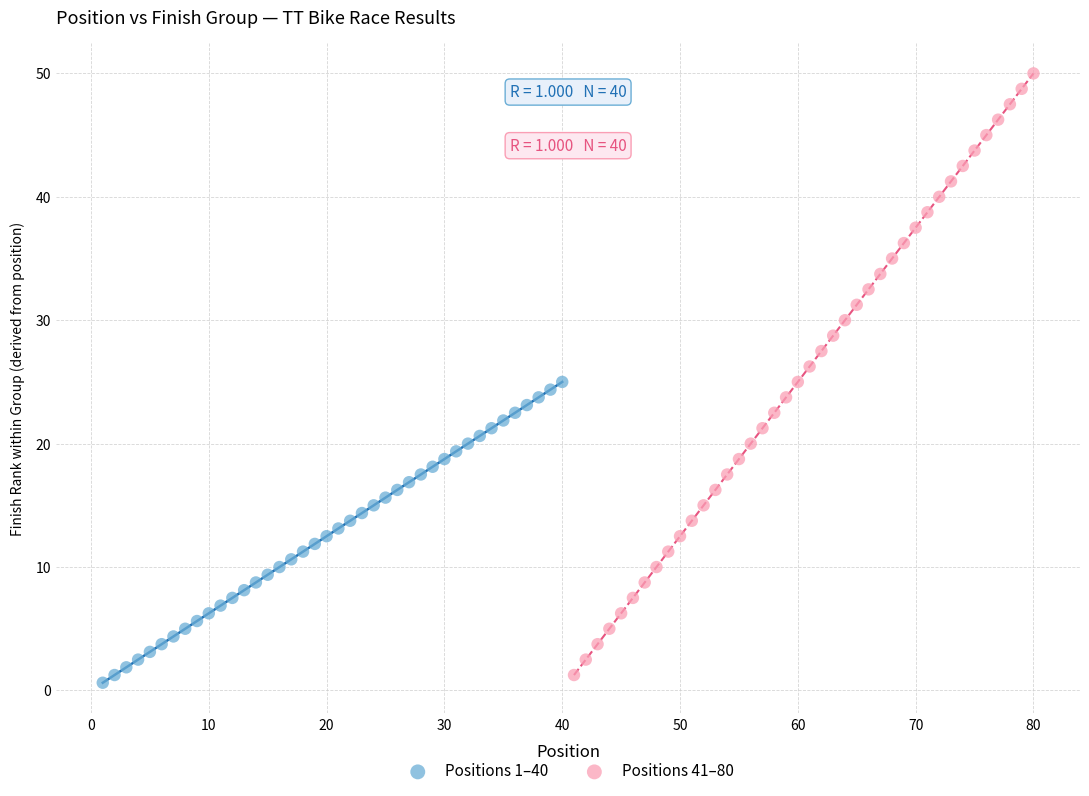

Which series reaches the maximum Y coordinate?

Positions 41–80